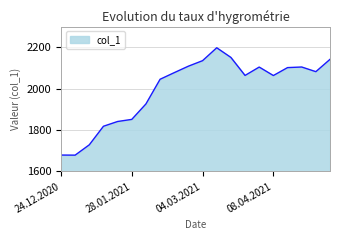

What is the difference between the maximum and minimum values?

518.6